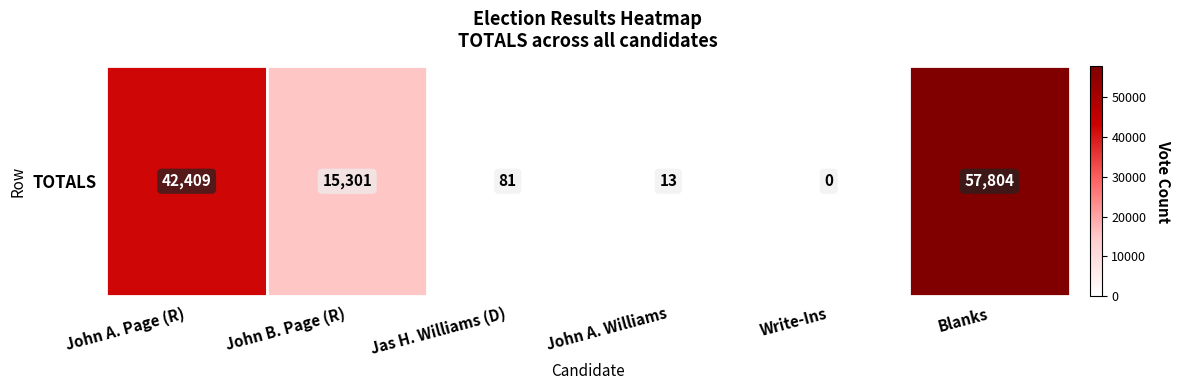

Rank the categories by value from lowest to highest.

Write-Ins, John A. Williams, Jas H. Williams (D), John B. Page (R), John A. Page (R), Blanks